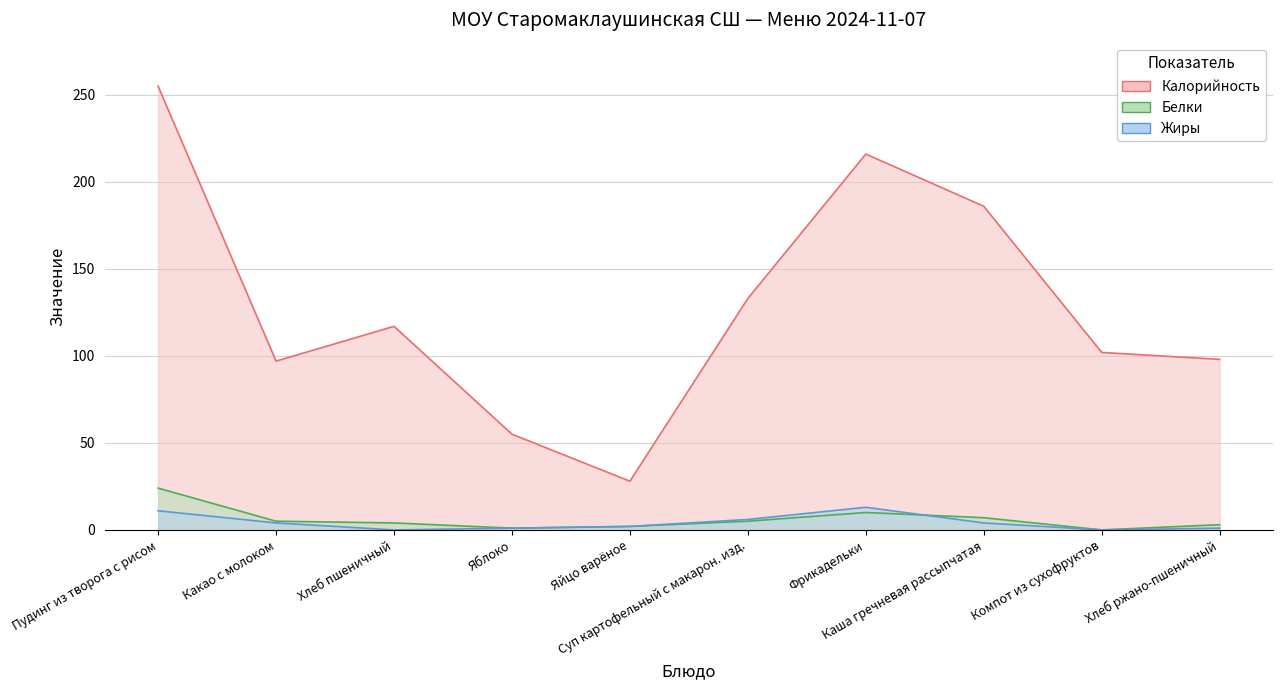

Where is the first local maximum for Калорийность?

Хлеб пшеничный